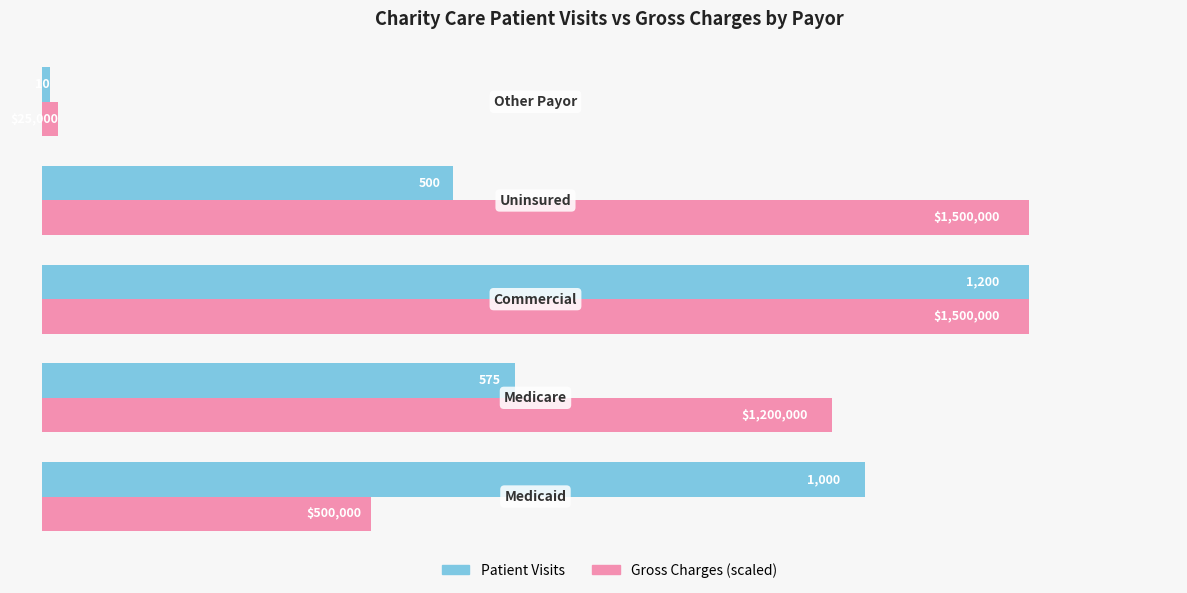

What are all the series names shown in the legend?

Patient Visits, Gross Charges (scaled)